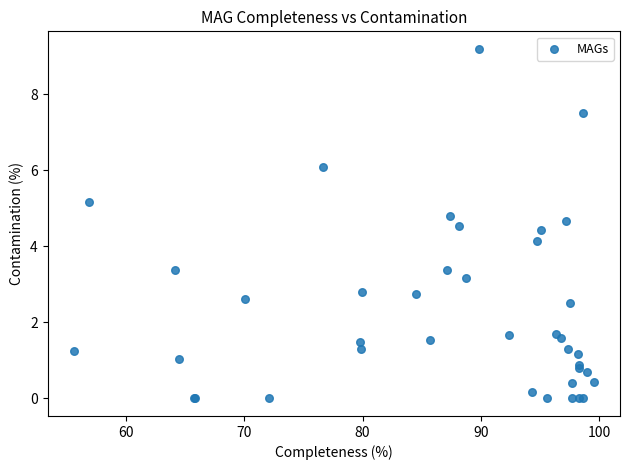

What Y value in the scatter plot is closest to 4?

4.2